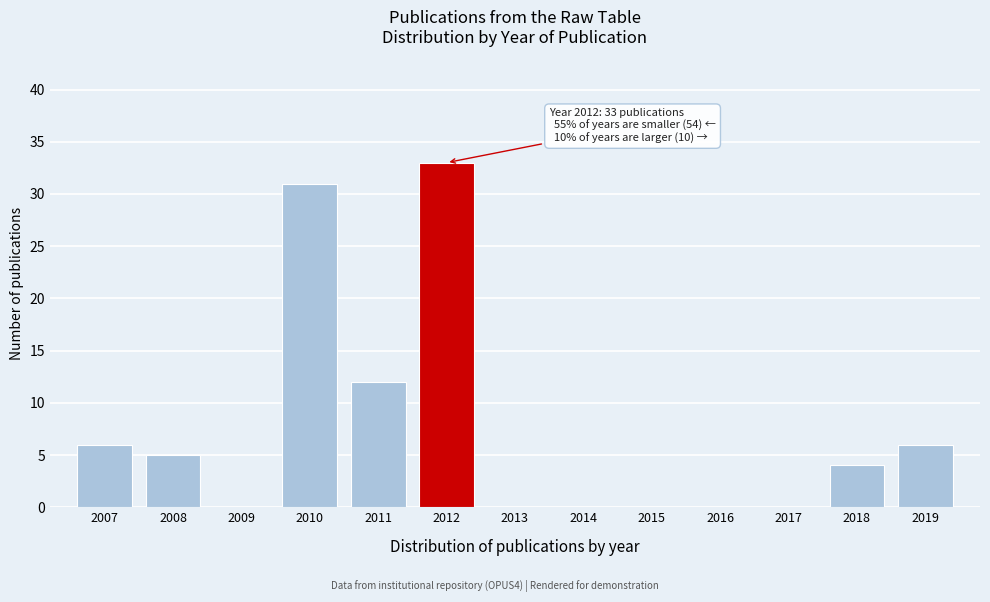

Which range on the x-axis has the tallest bar?

2011.5 to 2012.5